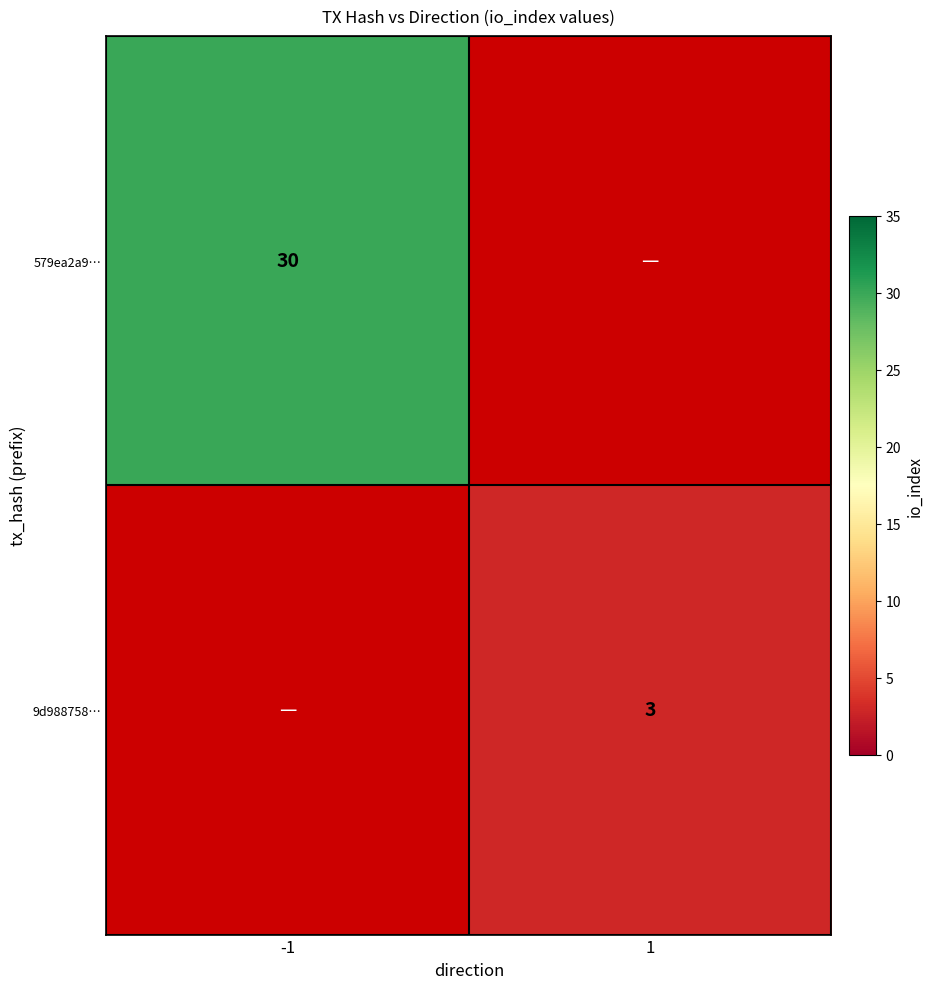

Between 1 and -1, which is larger?

-1